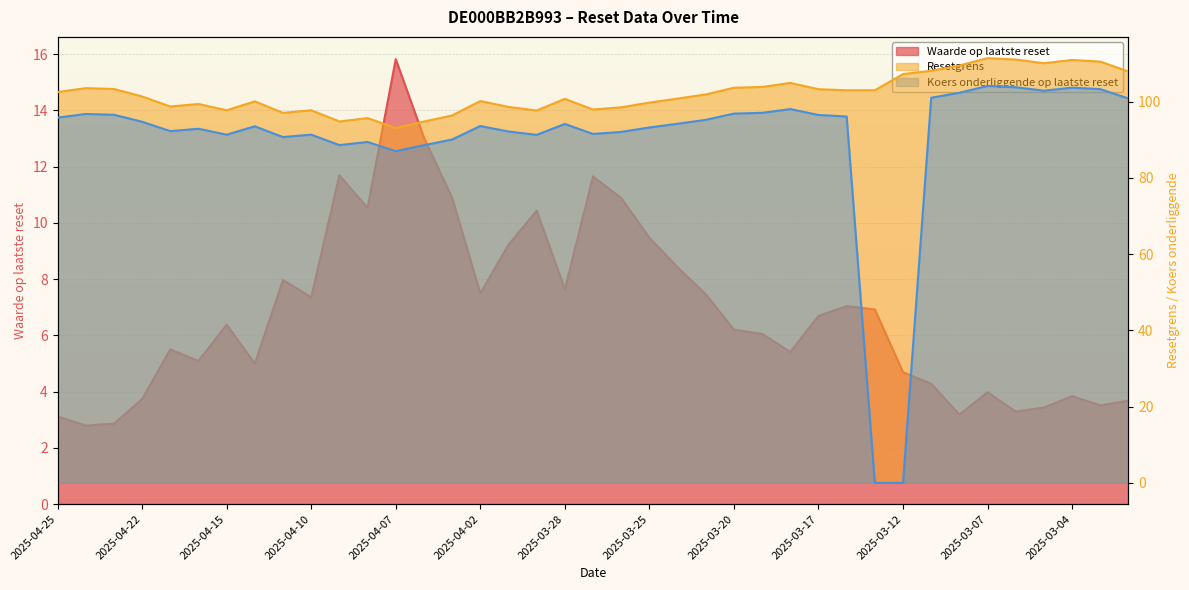

What are all the series names shown in the legend?

Waarde op laatste reset, Resetgrens, Koers onderliggende op laatste reset